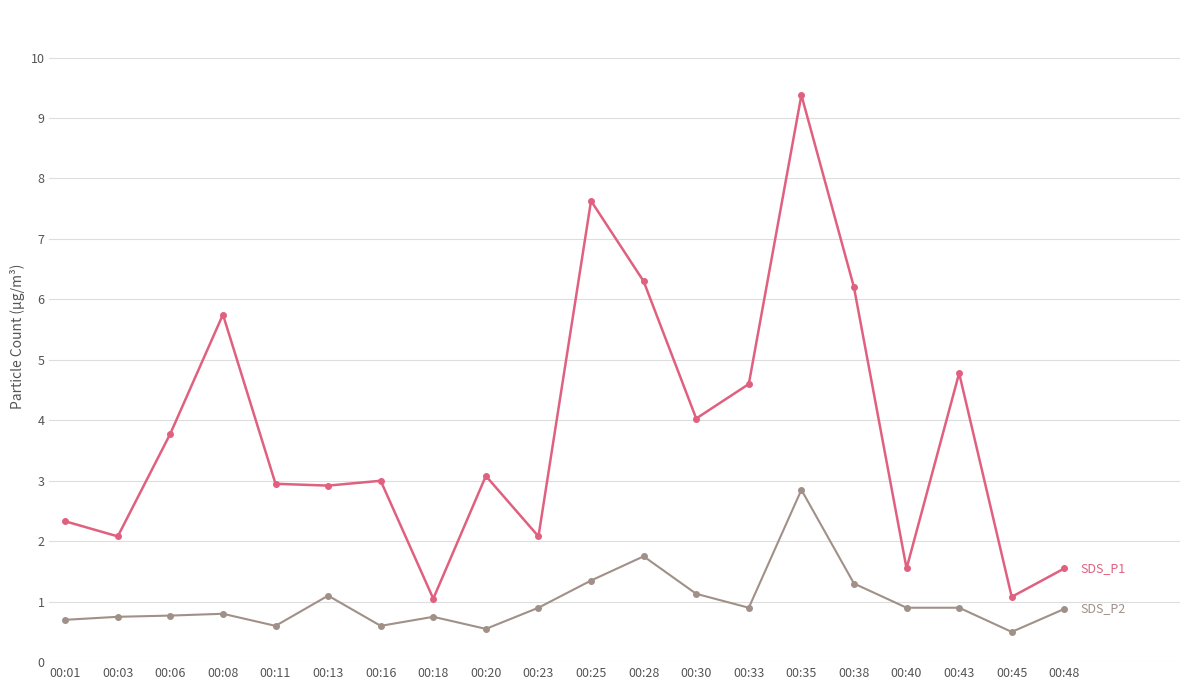

Which category has the highest value across all series?

00:35